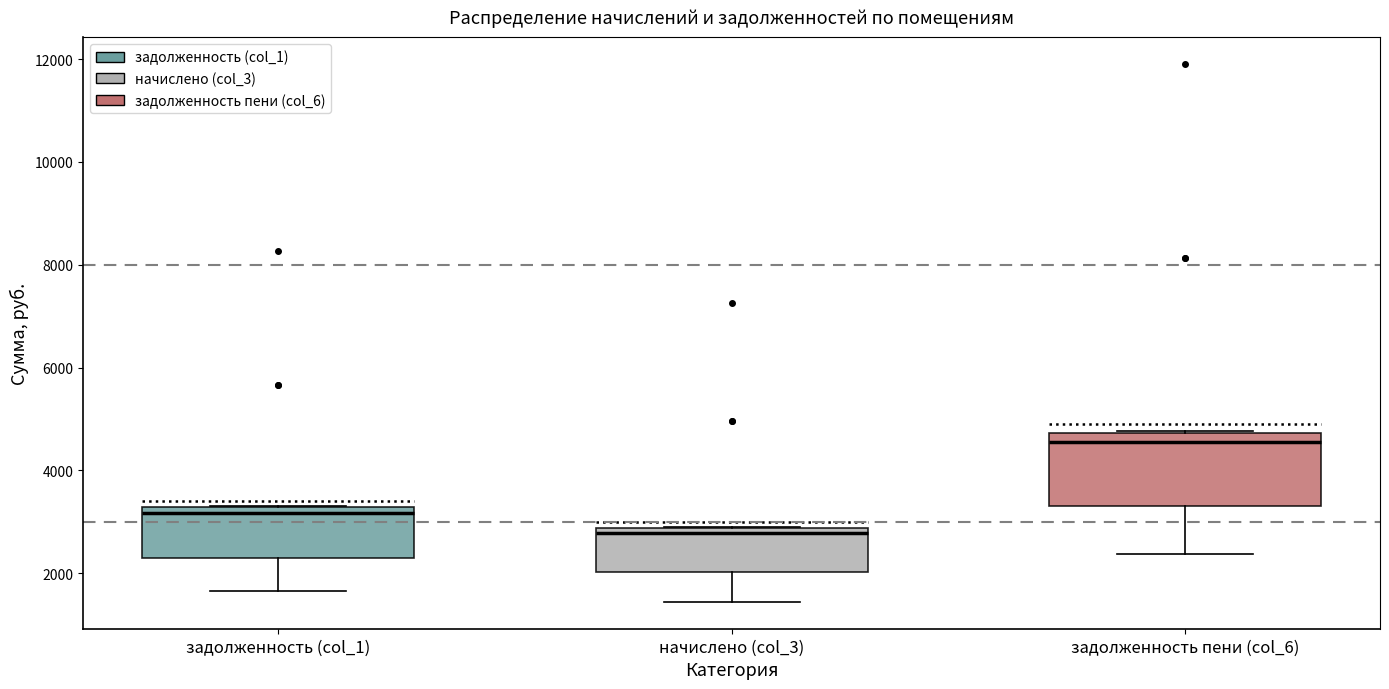

Reading left to right, read every box against the y-axis: the position of its median line, the range the box covers, and the ends of its whiskers. The values are not printed on the chart, so give them approximately, as read against the axis.

задолженность (col_1): median 3200 (just below the box's upper edge), box 2200 to 3200, whiskers 1600 to 3400
начислено (col_3): median 2800 (just below the box's upper edge), box 2000 to 2800, whiskers 1400 to 3000
задолженность пени (col_6): median 4600, box 3400 to 4800, whiskers 2400 to 4800